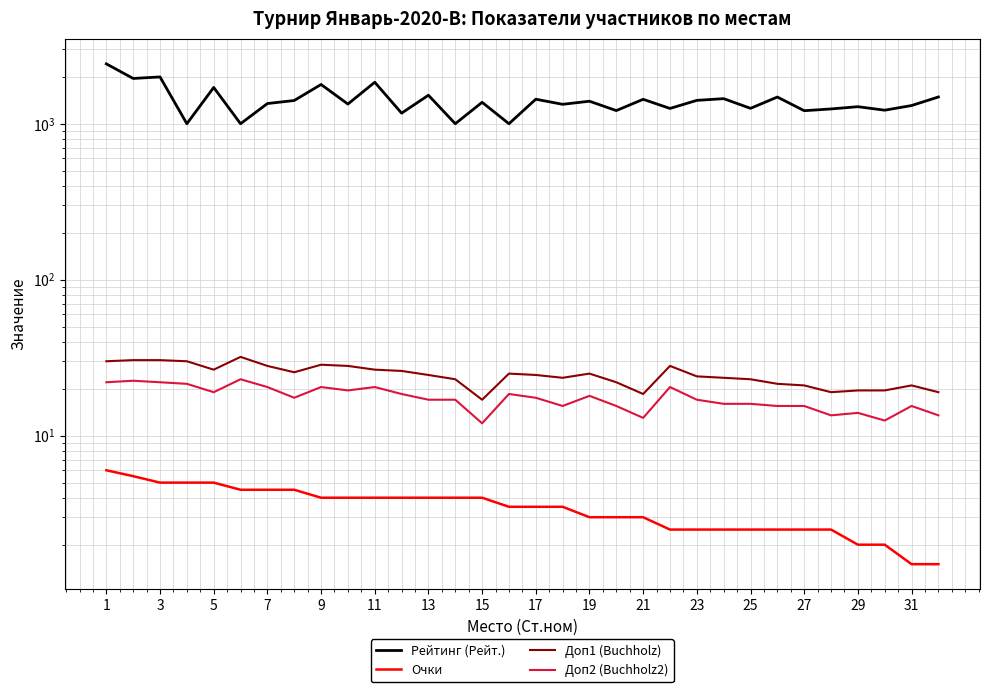

What is the lowest value of the Рейтинг (Рейт.) series?

1000.0